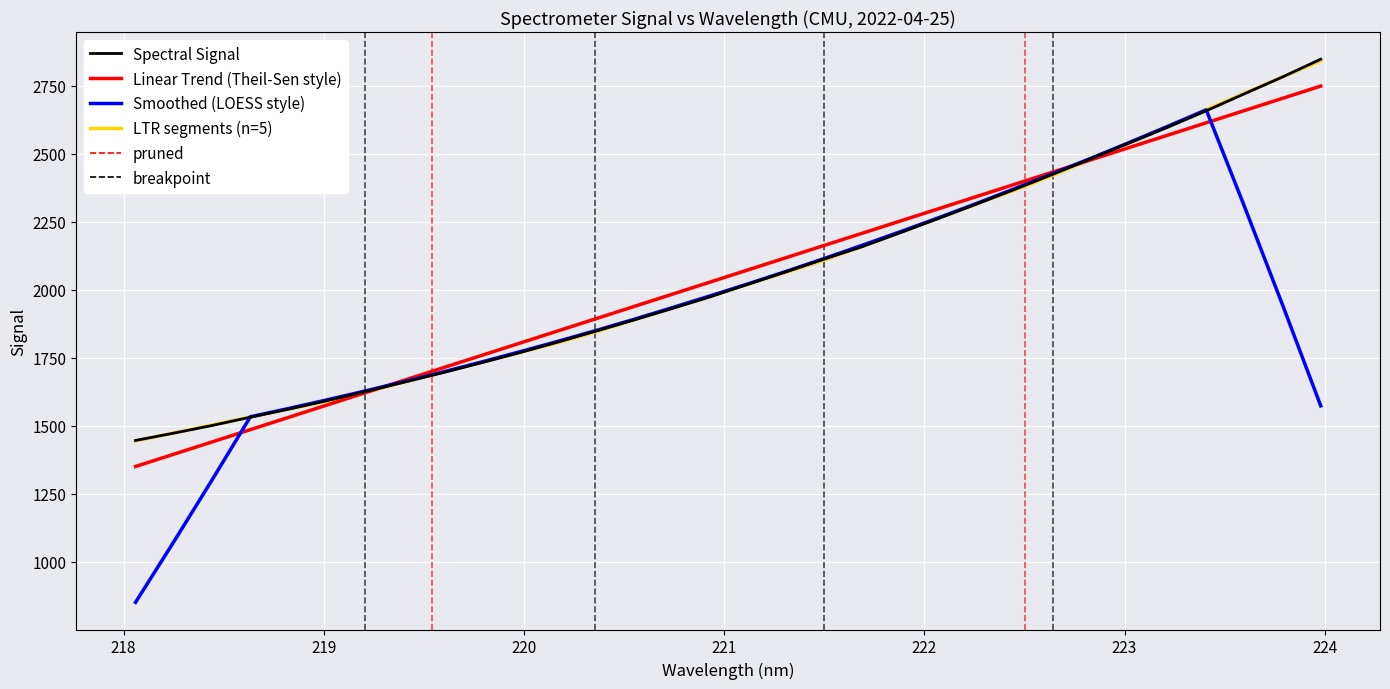

Which category has the lowest value across all series?

218.0596